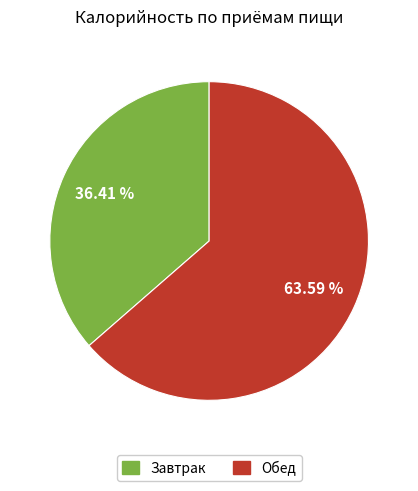

What percentage is the Обед slice, to the nearest percent?

64%